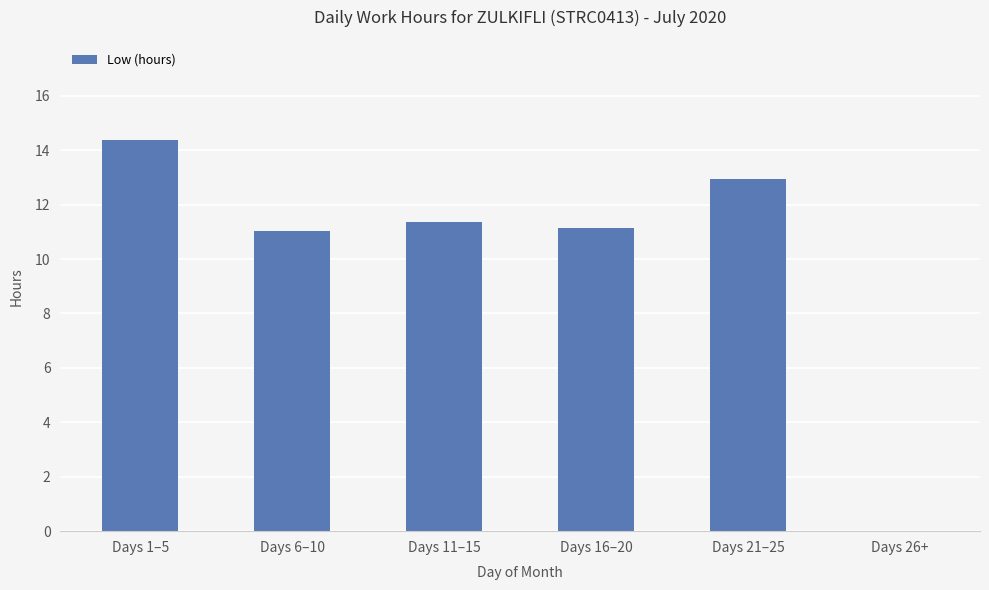

What is the sum of all values?

60.8